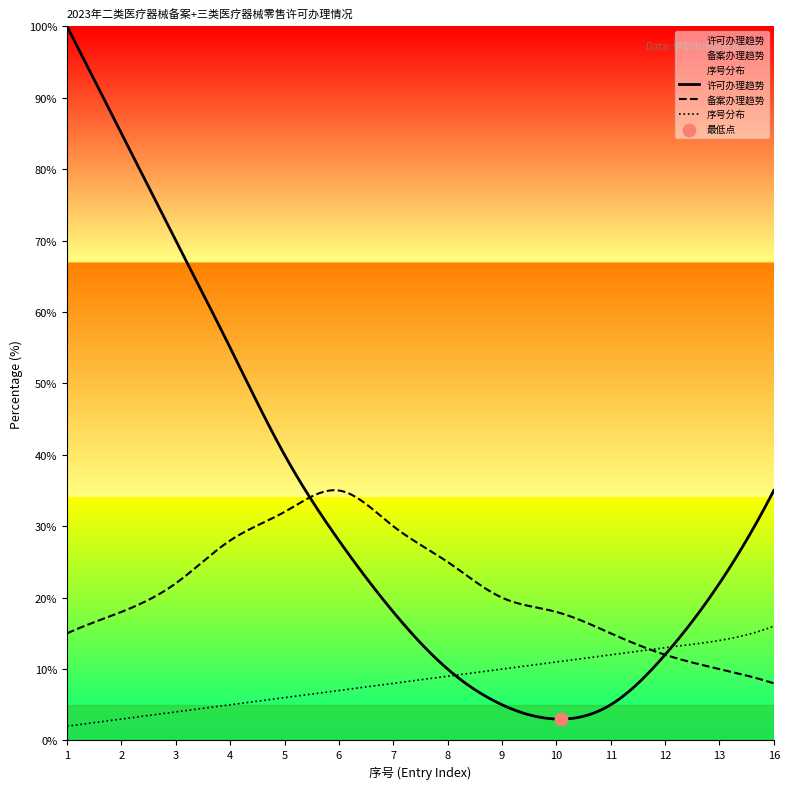

What is the spread (max minus min) of values at 6?

28.0